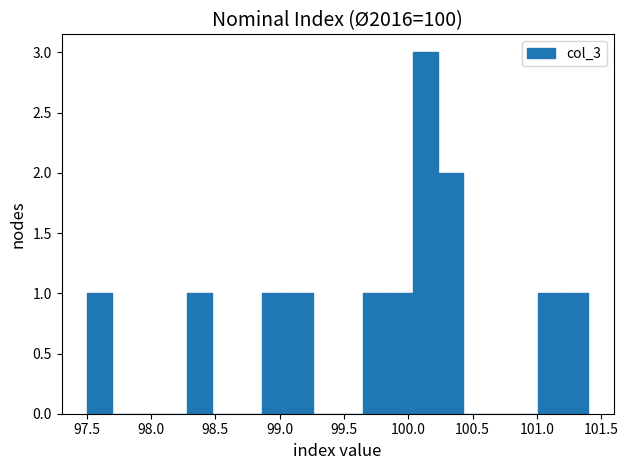

Around what value on the x-axis is the tallest bar? Give the approximate position of its centre, as read against the axis.

100.15